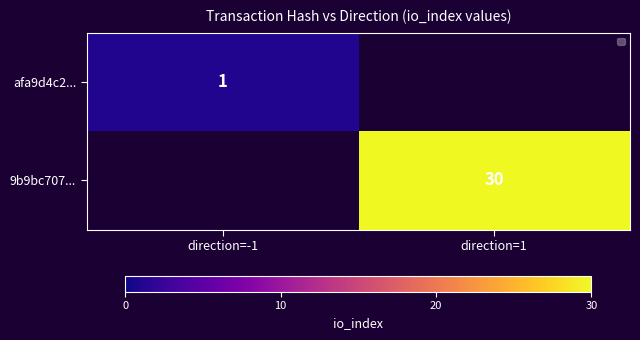

The value of afa9d4c2... at direction=-1 is 1. True or false?

True